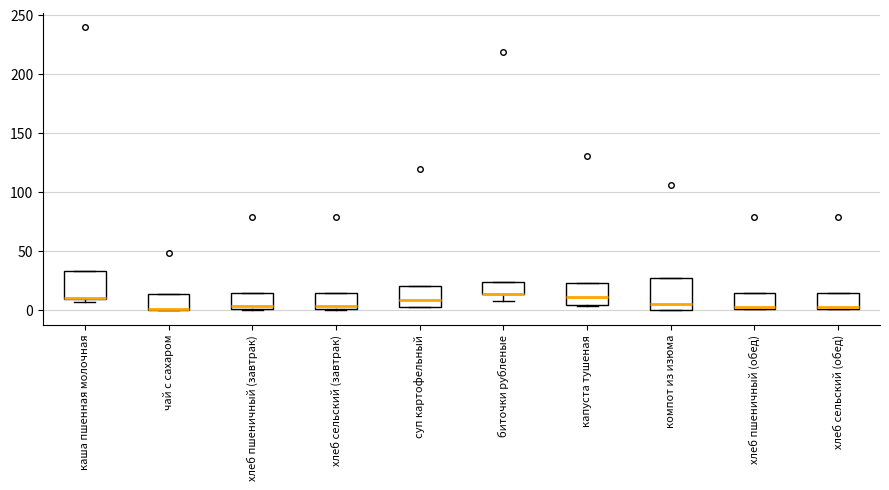

Where is the upper edge of the box for суп картофельный on the y-axis? The values are not printed on the chart, so give them approximately, as read against the axis.

20